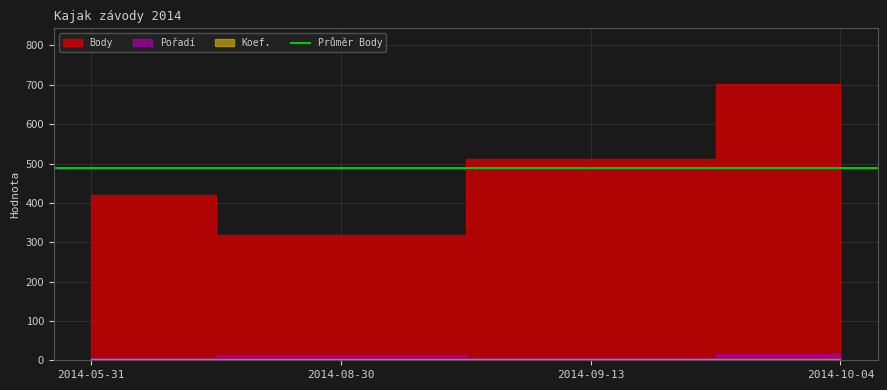

Rank the categories by Koef. value from highest to lowest.

2014-10-04, 2014-05-31, 2014-08-30, 2014-09-13